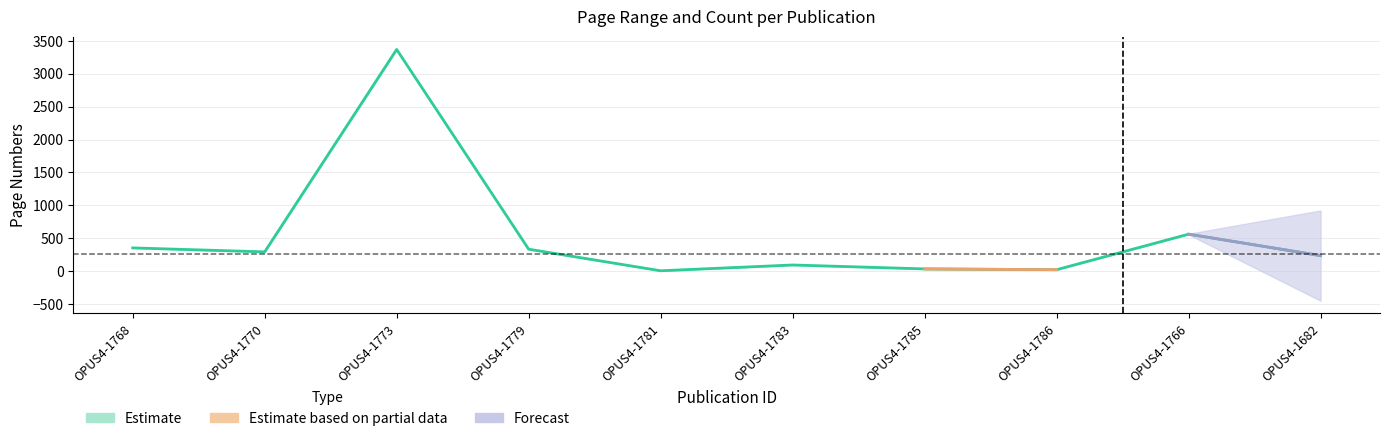

True or false: Erste Seite and Letzte Seite cross at least once.

False